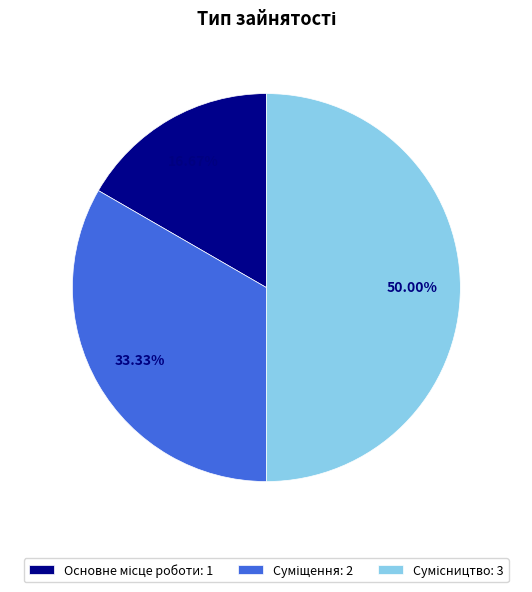

Is there any slice that represents more than half of the pie?

No